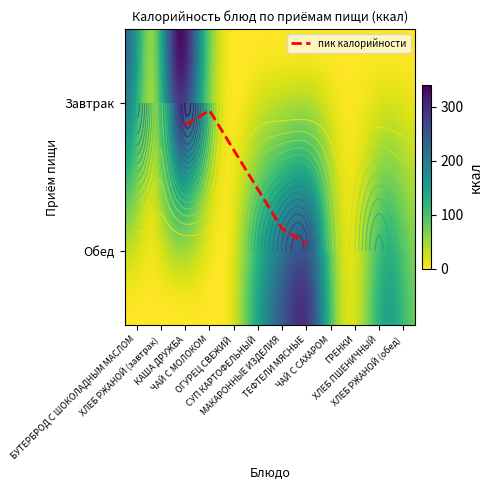

Is it true that Завтрак equals 42 at ЧАЙ С МОЛОКОМ?

False